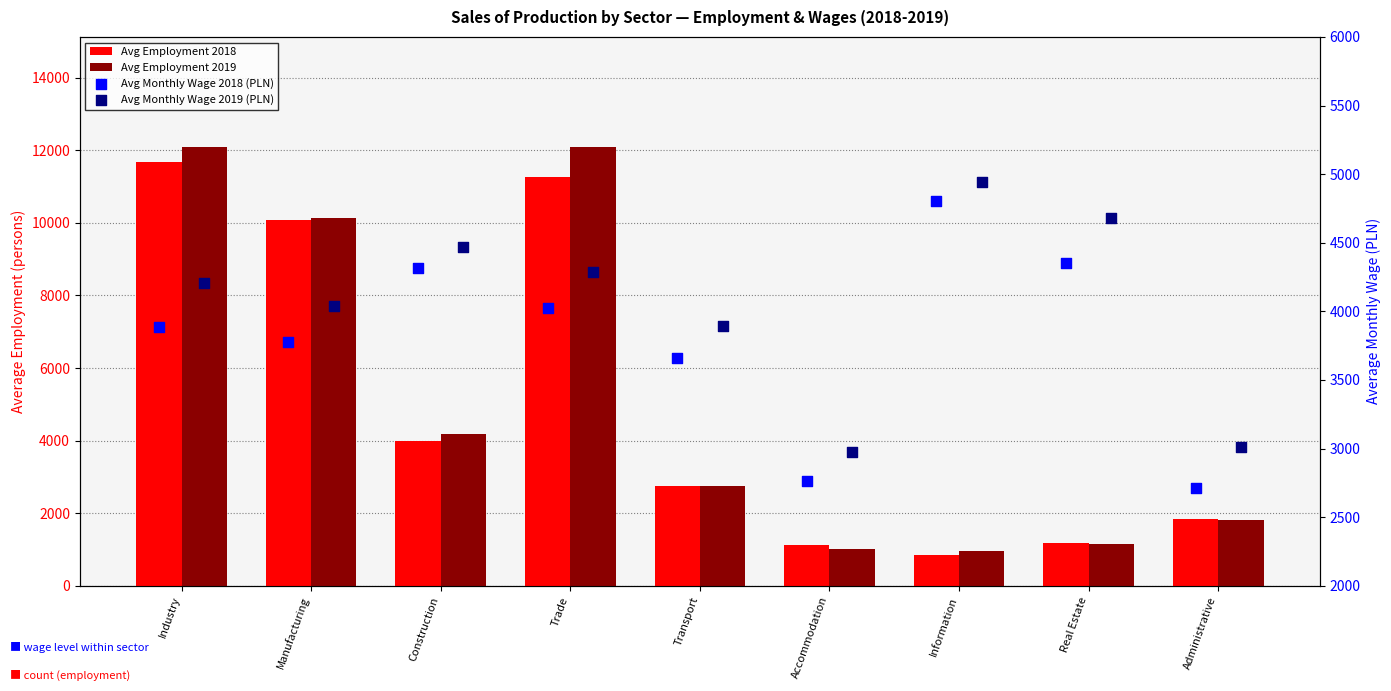

What are all the series names shown in the legend?

Avg Employment 2018, Avg Employment 2019, Avg Monthly Wage 2018 (PLN), Avg Monthly Wage 2019 (PLN)